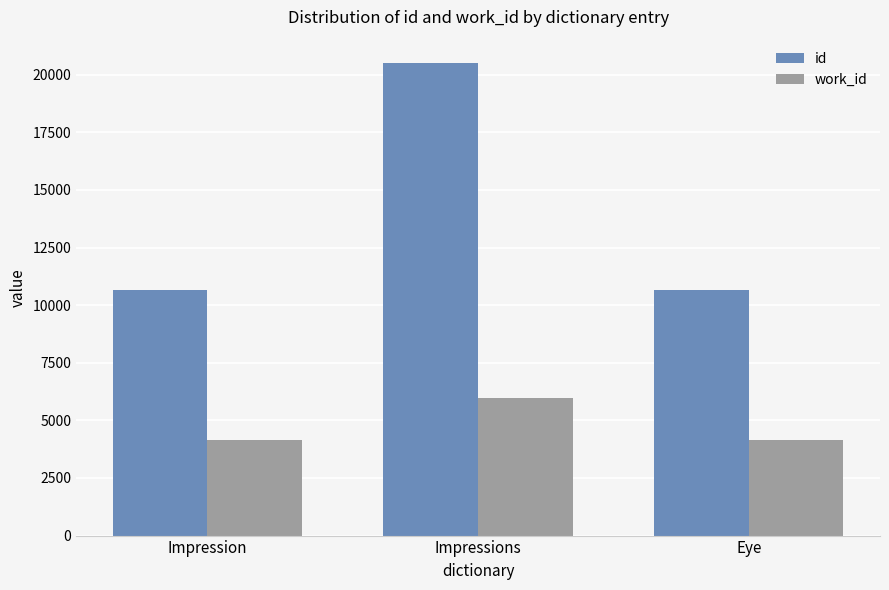

What is the sum of all work_id values?

14235.3